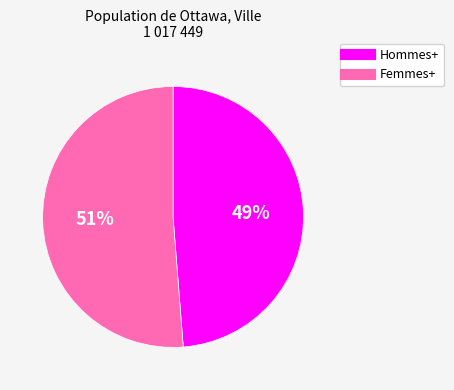

Is the sum of Hommes+ and Femmes+ greater than half?

Yes